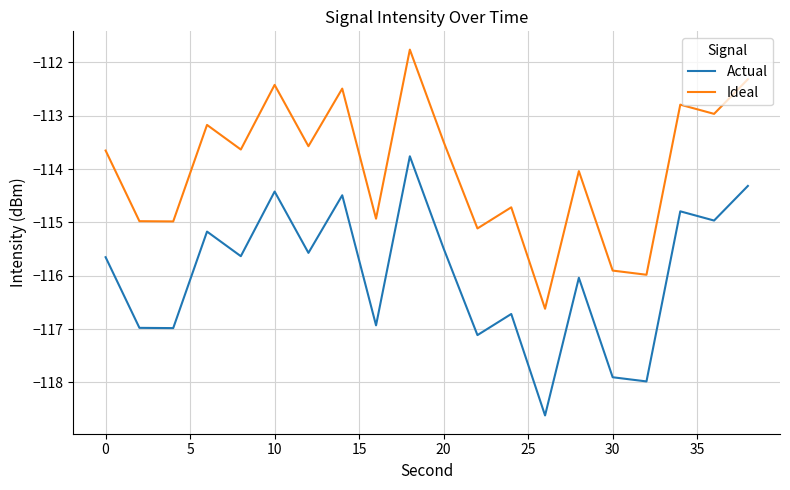

How many lines are shown in the chart?

2